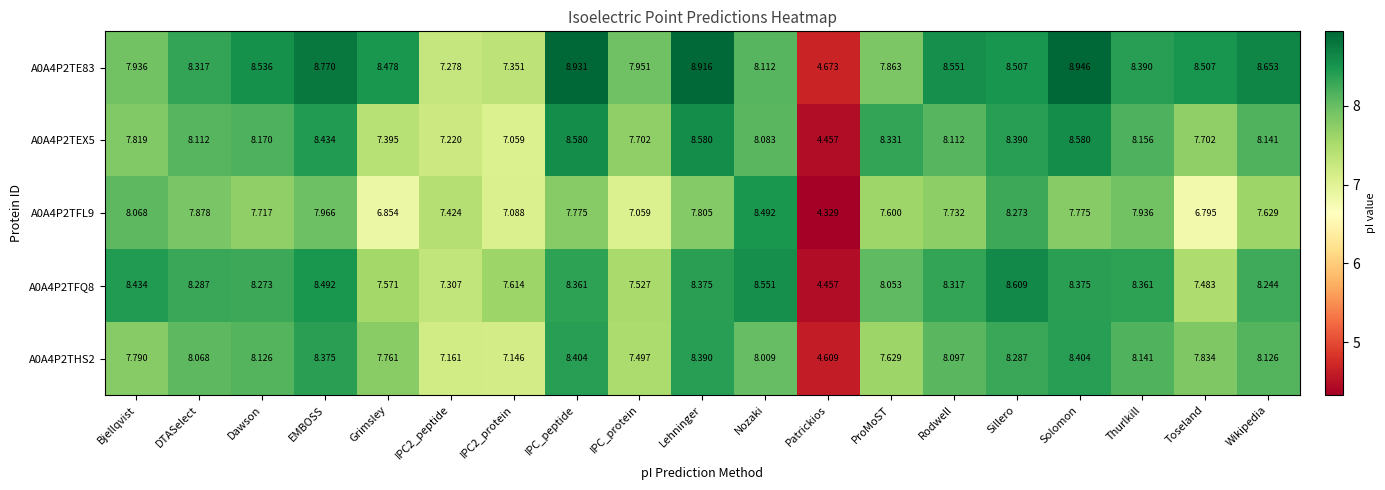

Where does the A0A4P2THS2 series first go above 8?

DTASelect